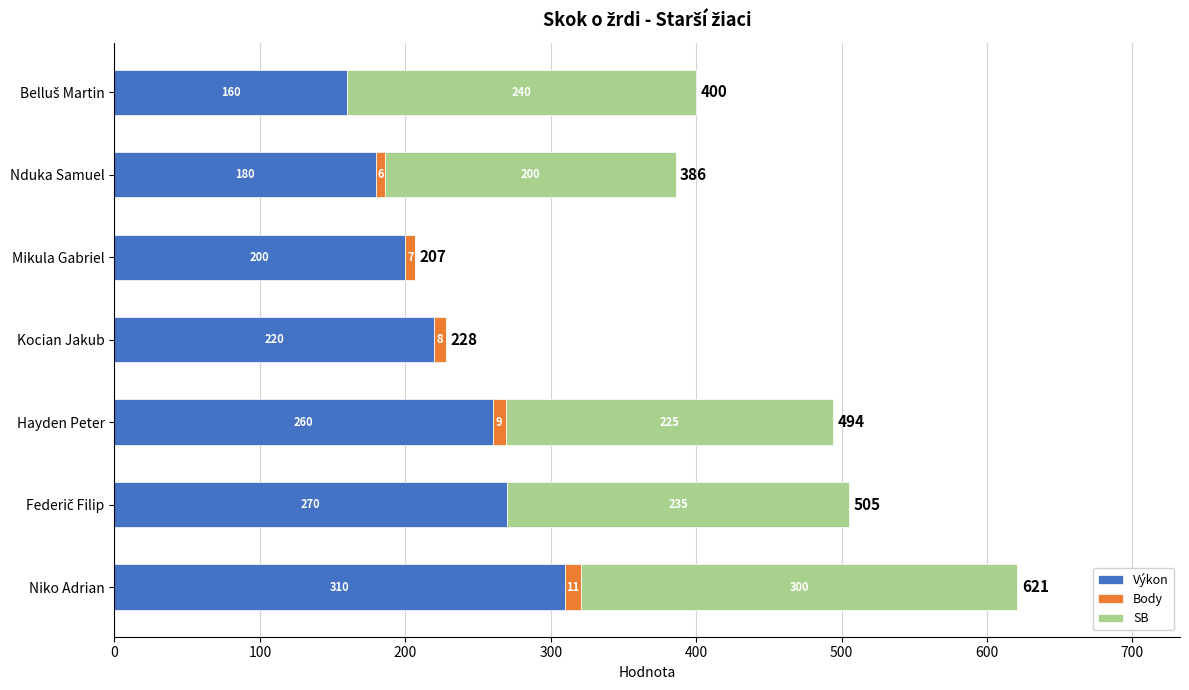

At which category is the sum across all series the highest?

Niko Adrian